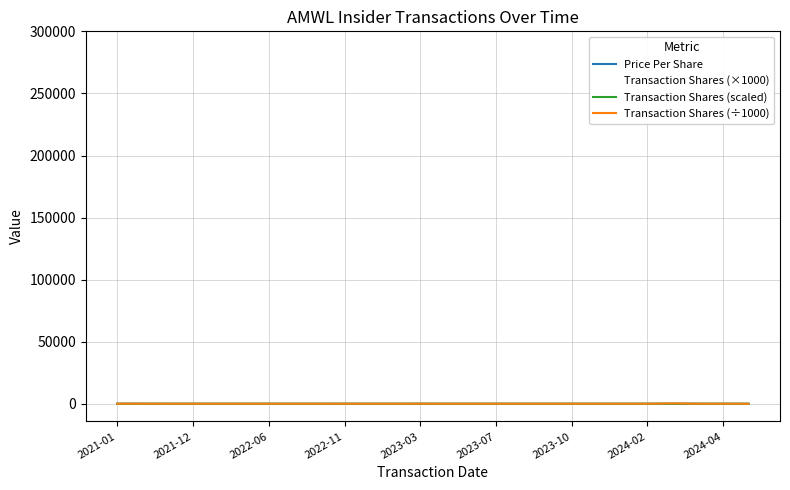

What is the value of the Transaction Shares (÷1000) point at the 4th from the left?

13.8